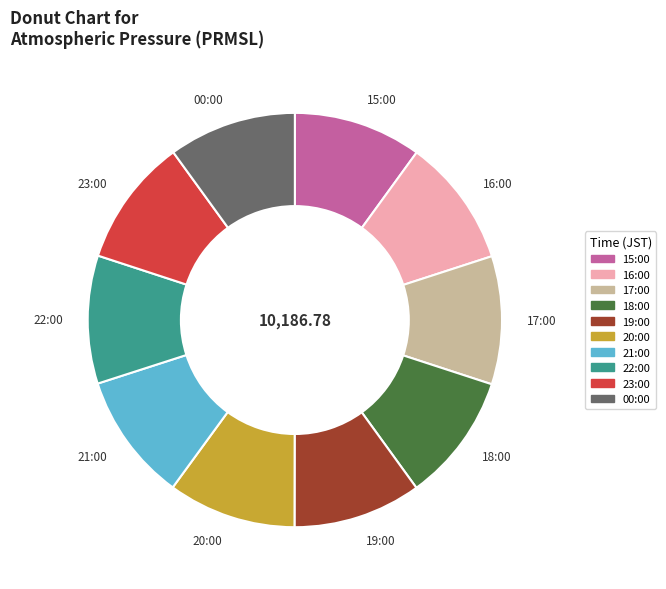

How many slices are in this pie chart?

10